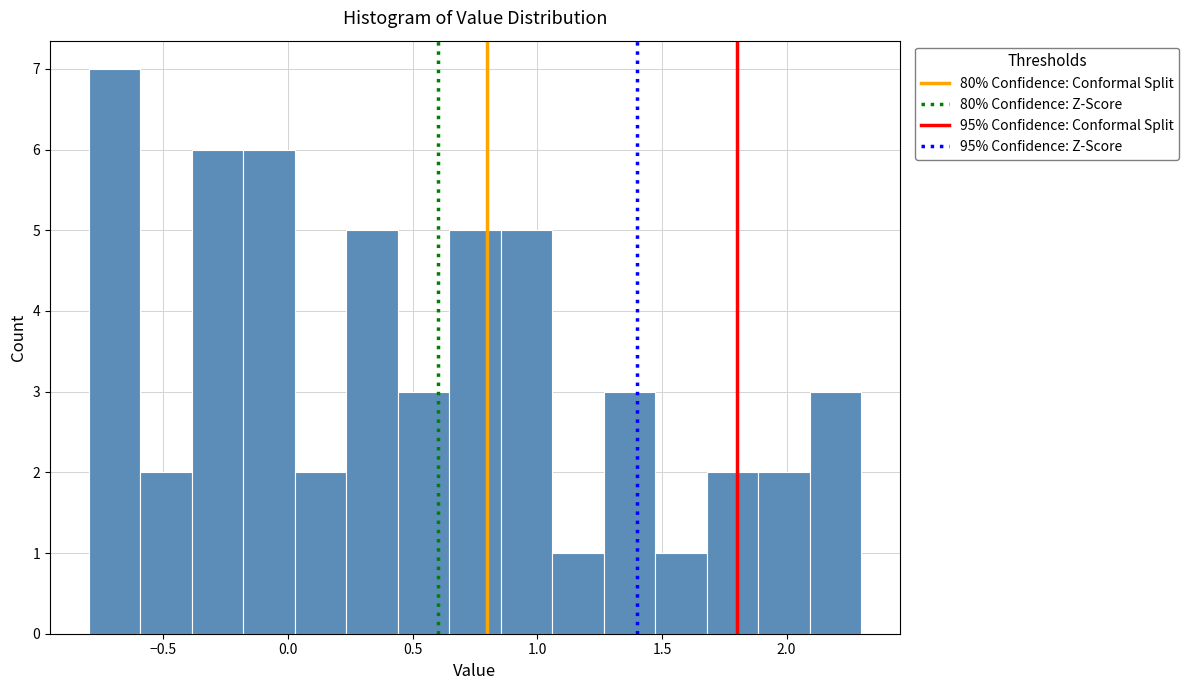

Reading left to right, list every bar in this chart as the range it spans on the x-axis followed by its height. Neither the bar edges nor the heights are printed on the chart, so give them approximately, as read against the axes.

-0.80 to -0.60: 7
-0.60 to -0.40: 2
-0.40 to -0.20: 6
-0.20 to 0.05: 6
0.05 to 0.25: 2
0.25 to 0.45: 5
0.45 to 0.65: 3
0.65 to 0.85: 5
0.85 to 1.05: 5
1.05 to 1.25: 1
1.25 to 1.45: 3
1.45 to 1.70: 1
1.70 to 1.90: 2
1.90 to 2.10: 2
2.10 to 2.30: 3